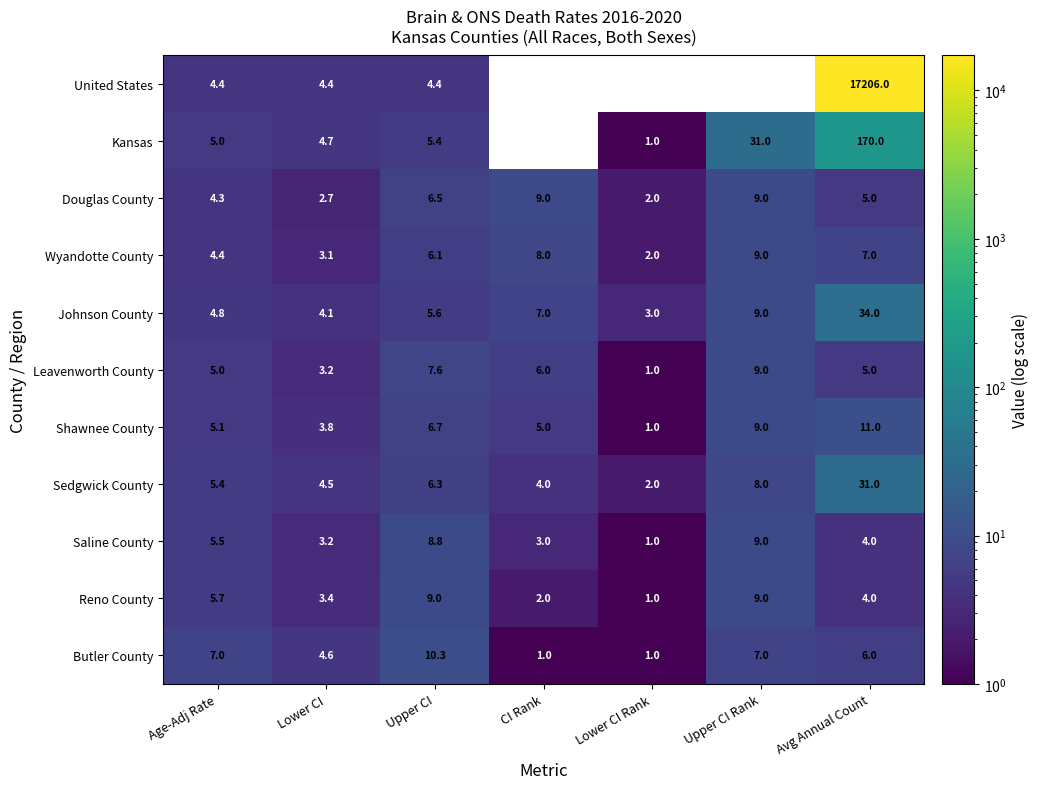

The Butler County series shows 7.0 at Age-Adj Rate. True or false?

True